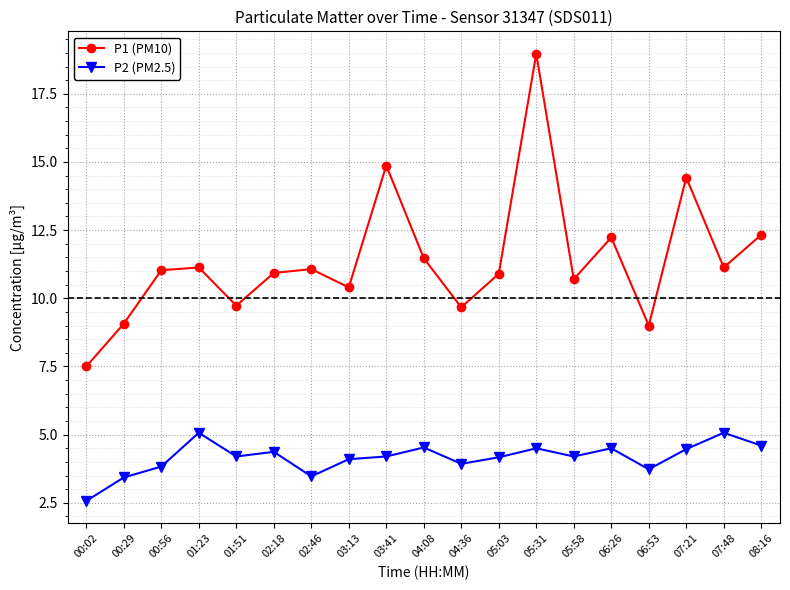

True or false: P1 (PM10) has a value of 10.7 at 05:58.

True